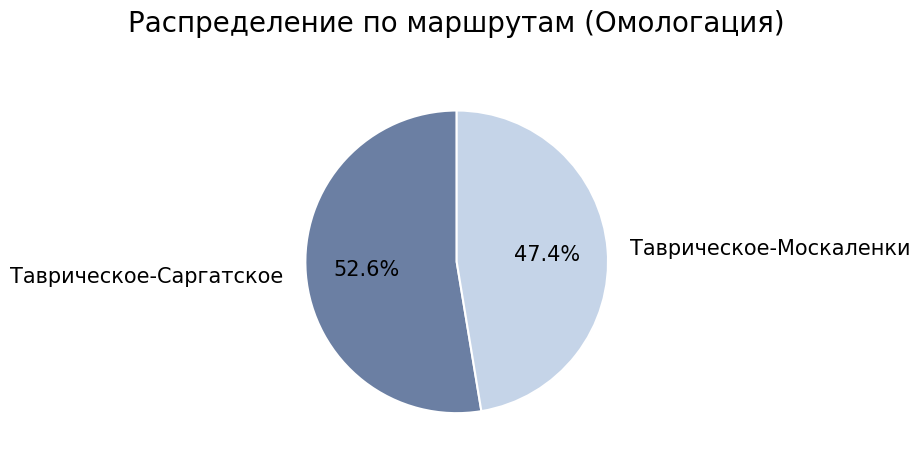

The Таврическое-Саргатское slice represents 53% of the pie. True or false?

True